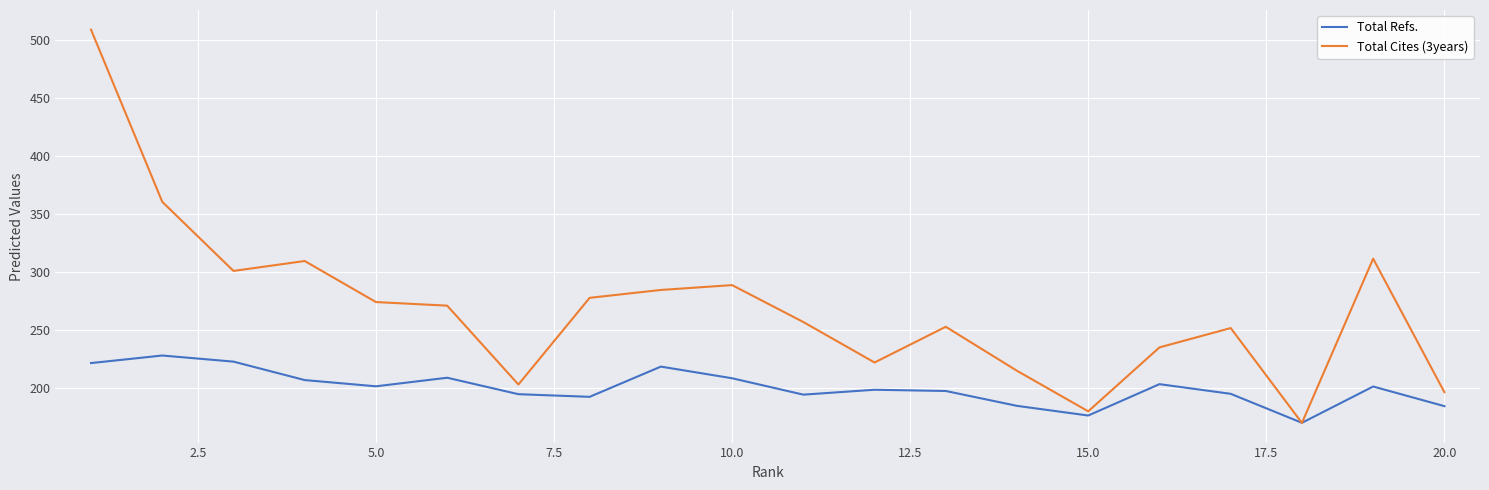

Rank the series by their maximum value, from highest to lowest.

Total Cites (3years), Total Refs.